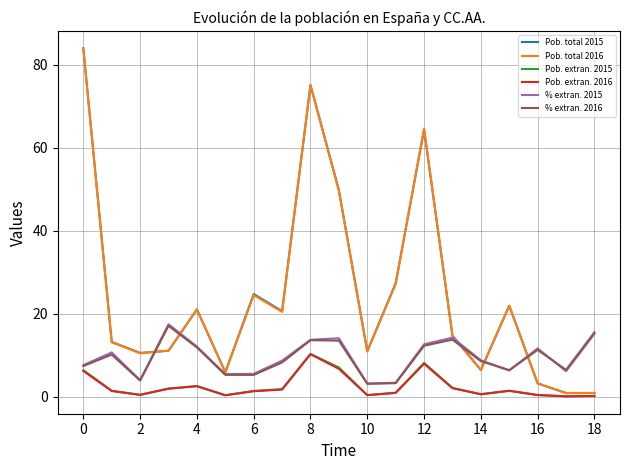

True or false: % extran. 2015 has more than 1 interior local peaks.

True